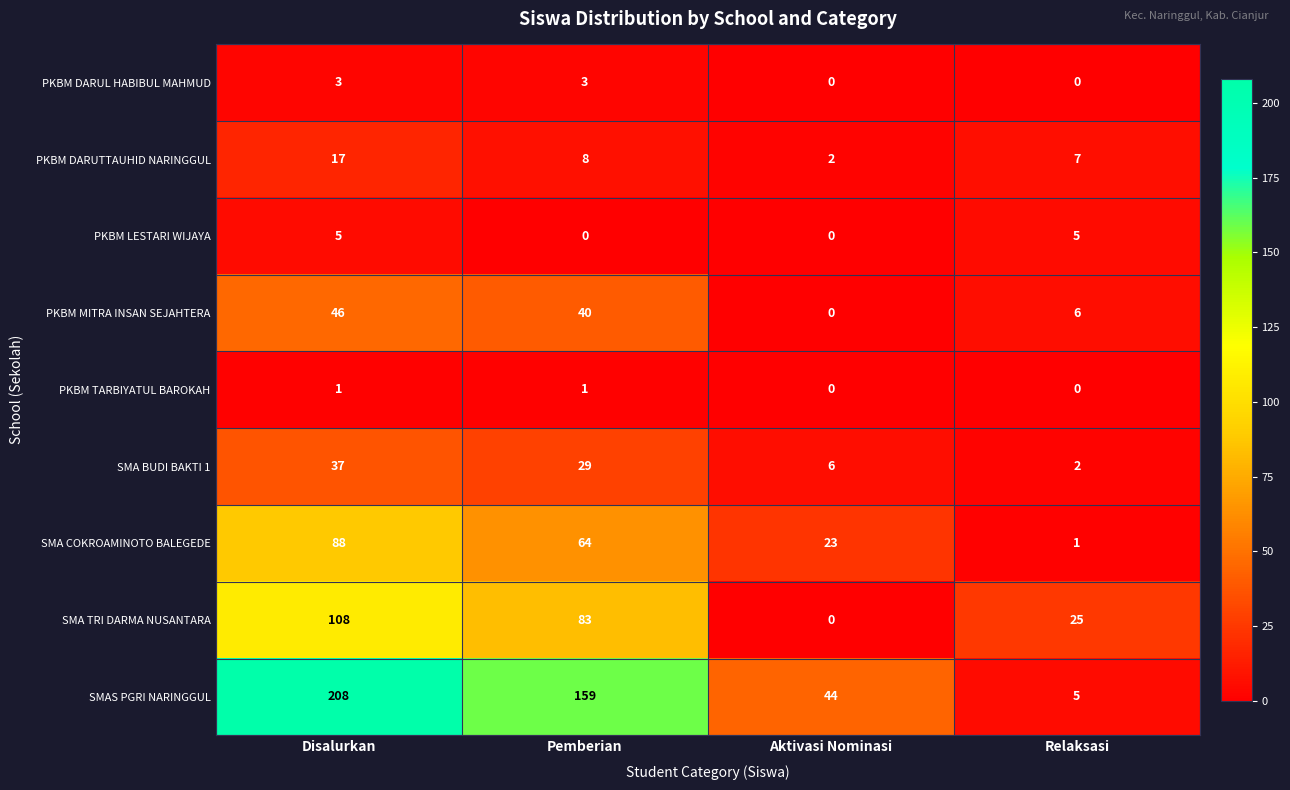

What is the difference between the highest and lowest values at Aktivasi Nominasi?

44